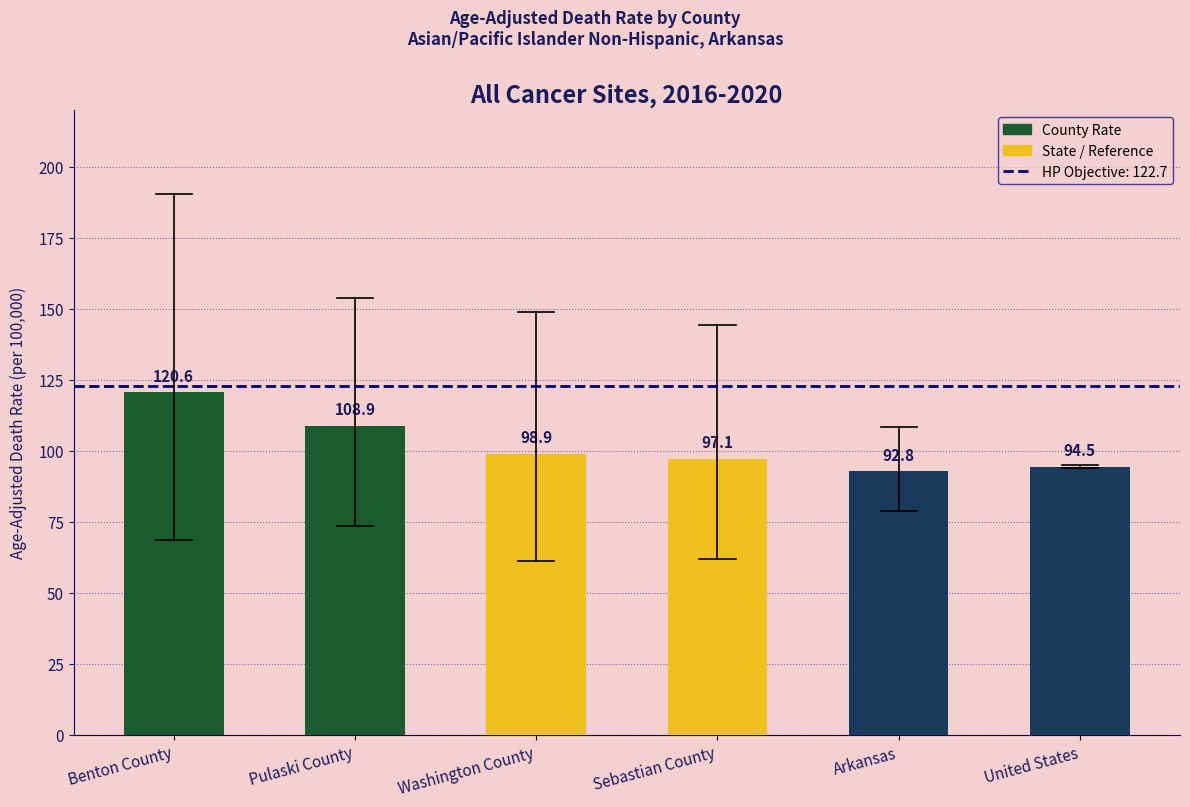

The chart shows a value of 161.7 at Sebastian County. True or false?

False